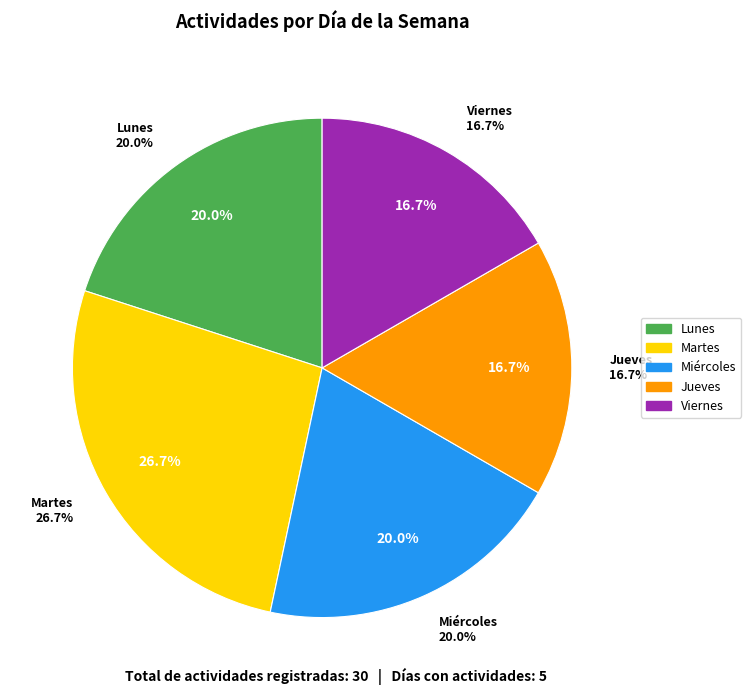

Does Martes represent more than half of the total?

No